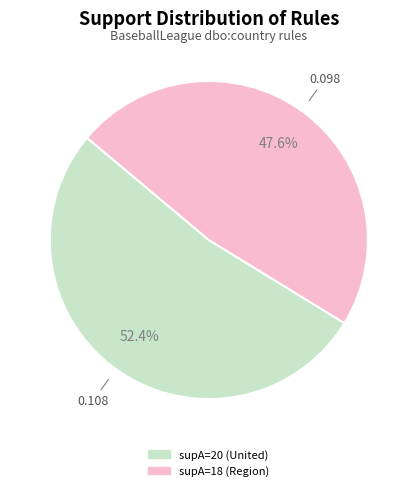

Rank the categories by value from highest to lowest.

supA=20 (United), supA=18 (Region)